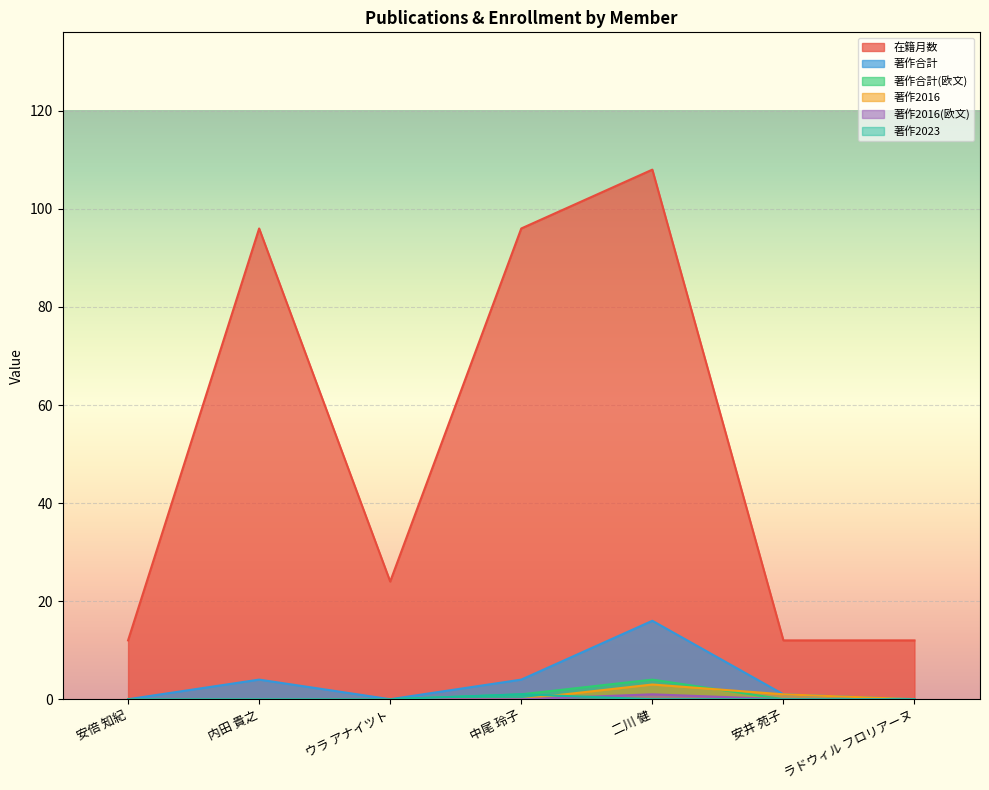

The value of 著作合計(欧文) at 二川 健 is 4. True or false?

True